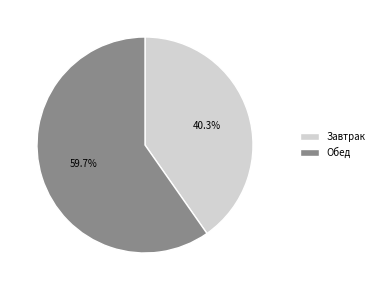

What is the largest slice in the pie chart?

Обед